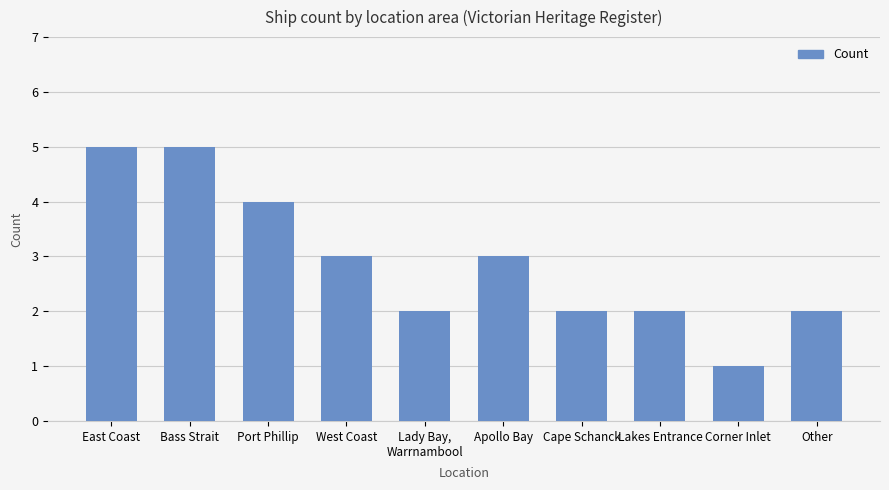

The value at Port Phillip is 1. True or false?

False